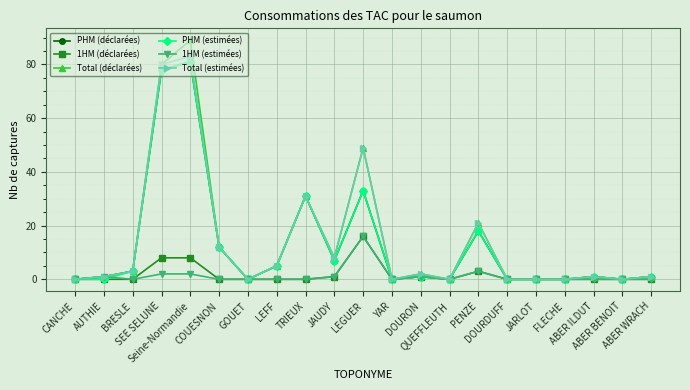

Which series has the largest range (max minus min)?

Total (déclarées)